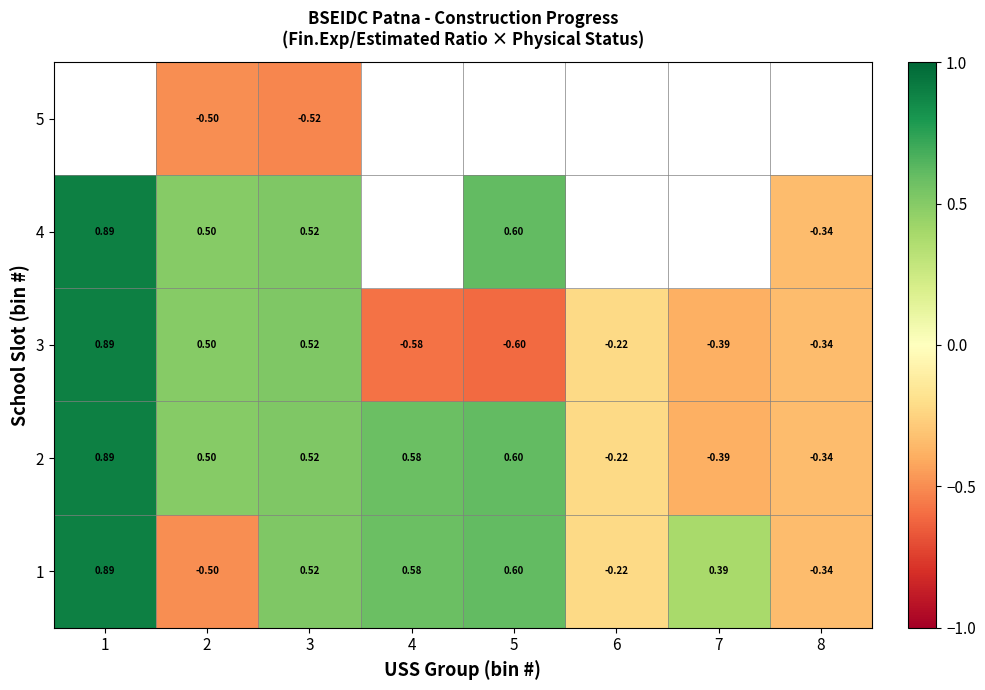

How many positive values does the 3 series have?

3